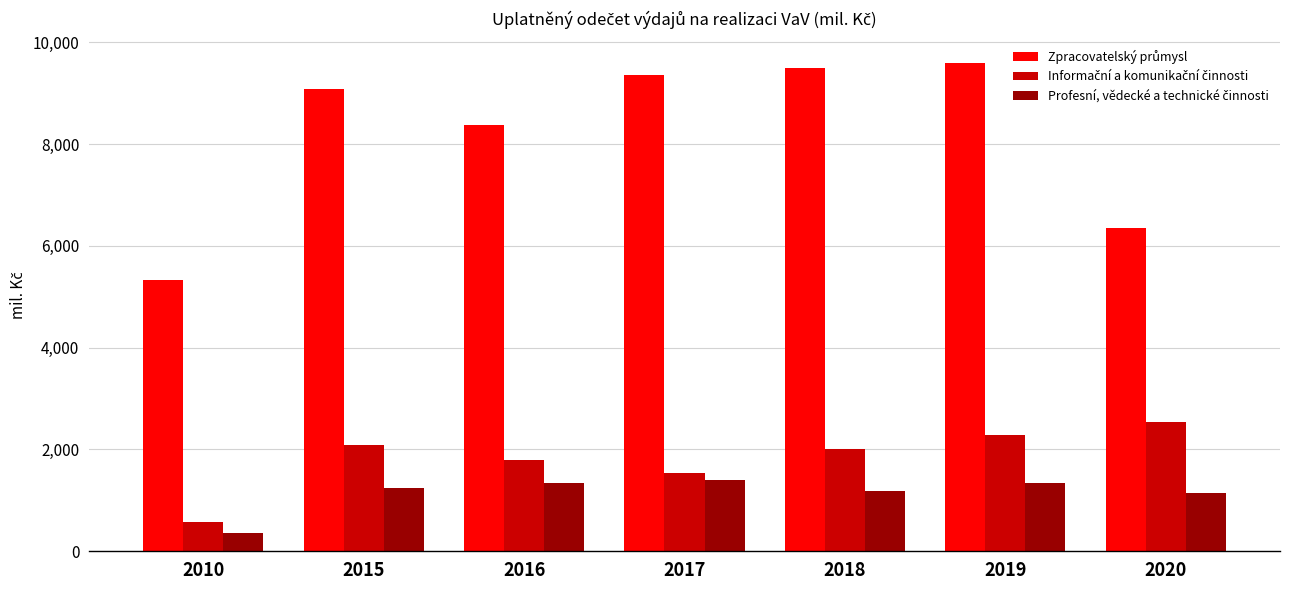

What is the minimum value shown in the chart?

349.5